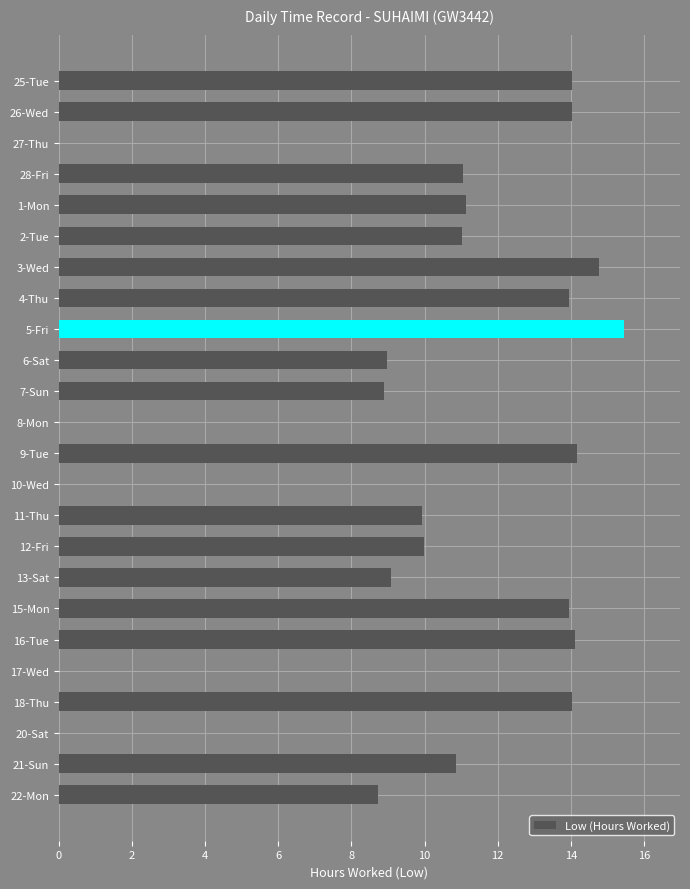

The value at 5-Fri is 3.1. True or false?

False